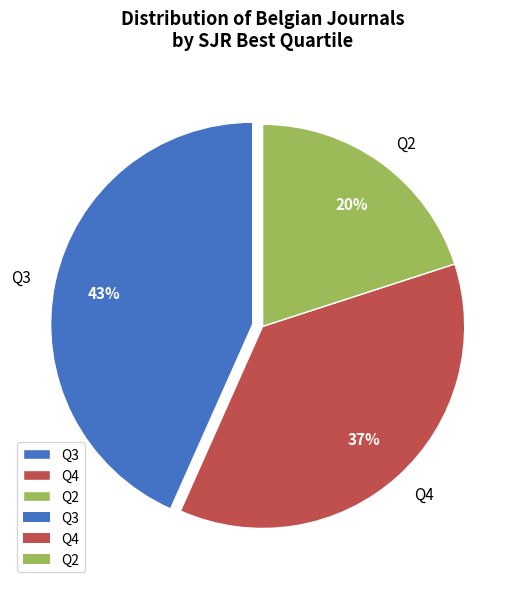

What is the smallest slice in the pie chart?

Q2